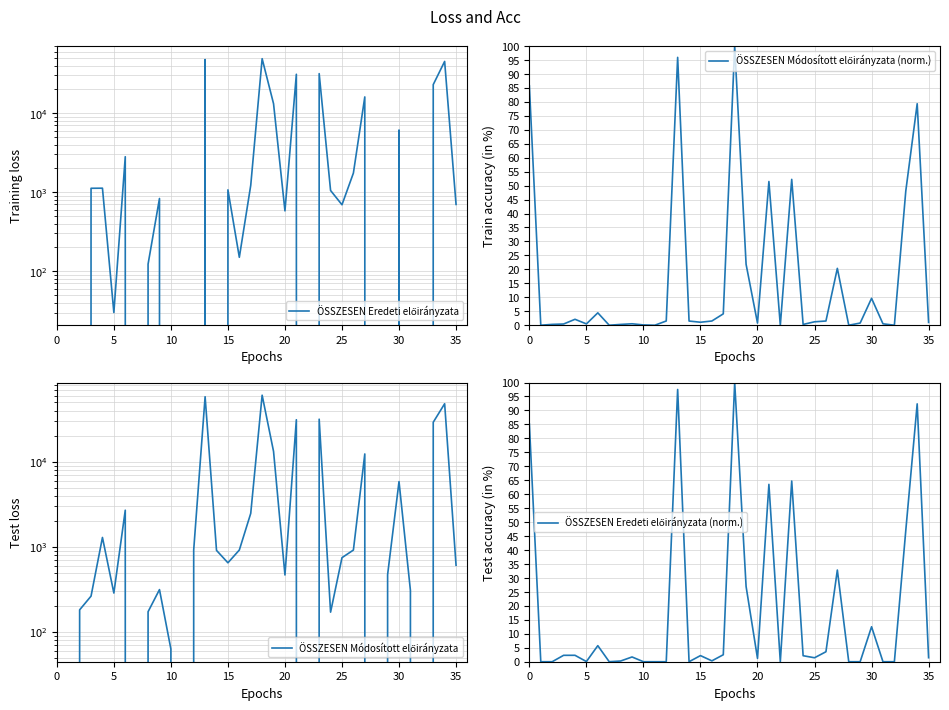

Which series changed the most between 12 and 20?

ÖSSZESEN Eredeti előirányzata